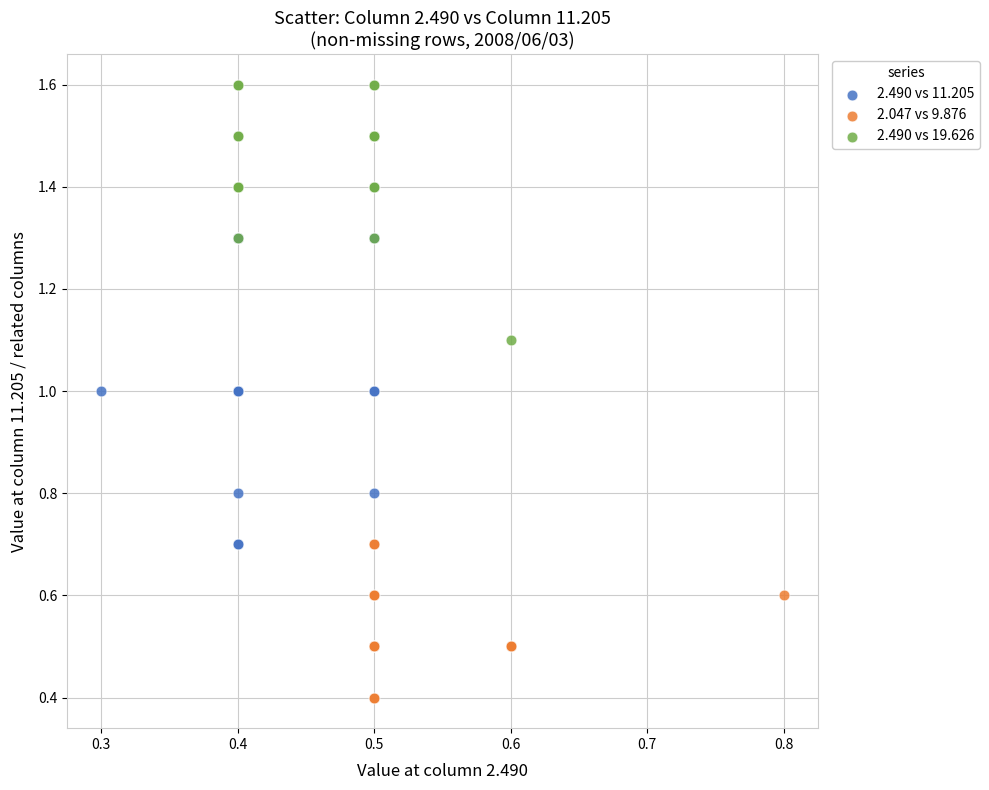

Which series contains the lowest Y value?

2.047 vs 9.876